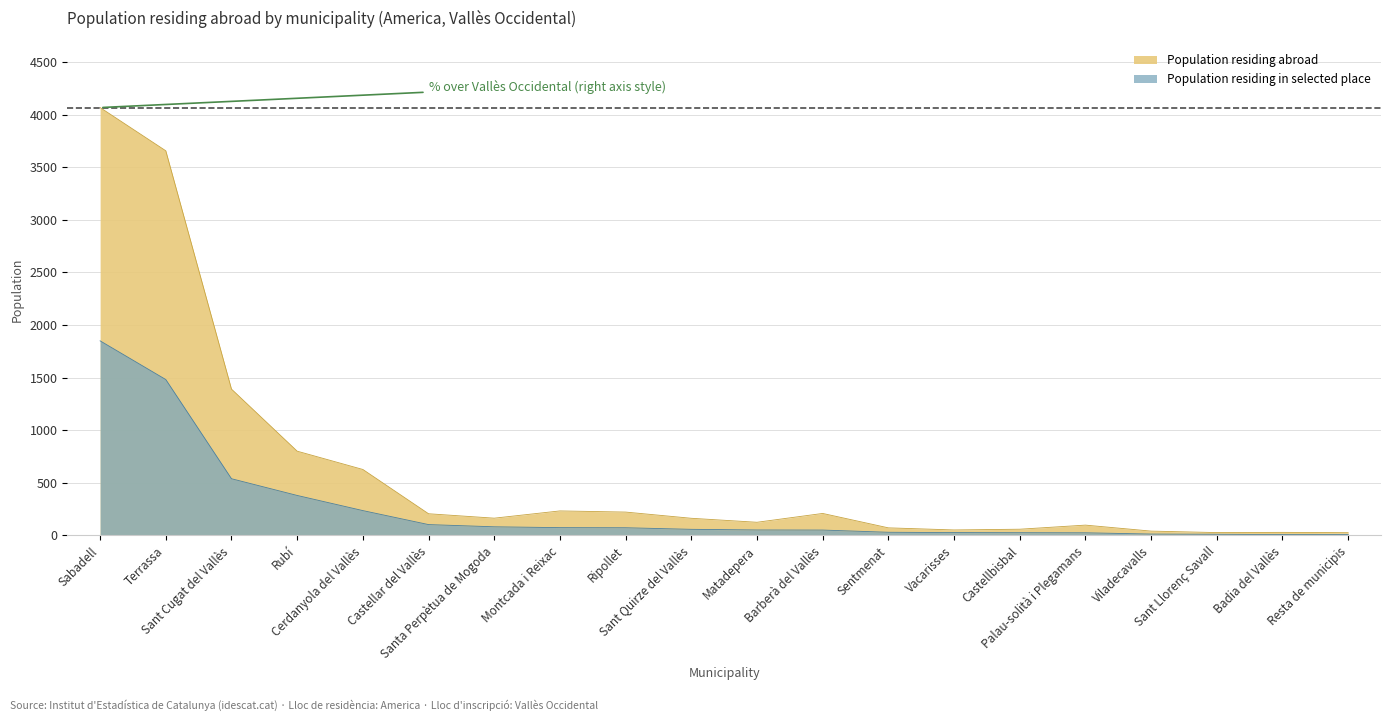

What is the difference between the maximum and second lowest values in the Population residing in selected place (total) series?

1842